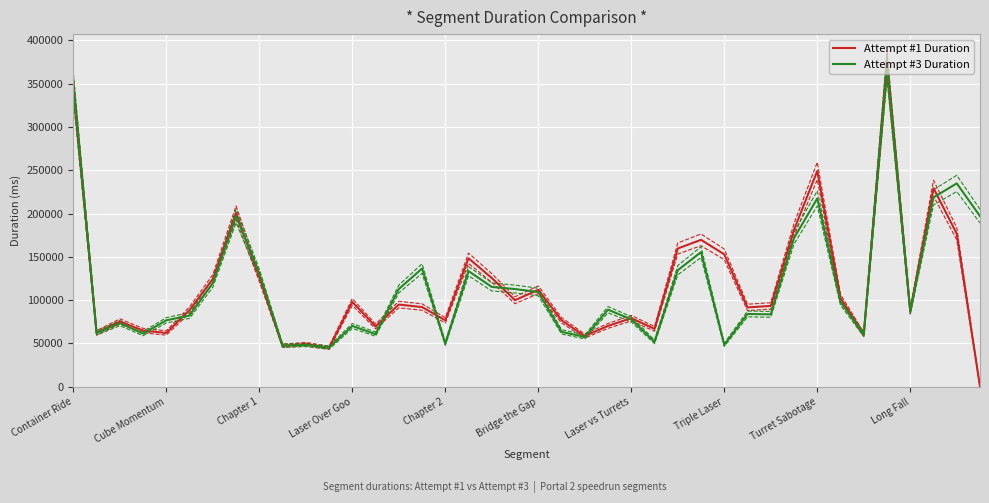

Reading left to right, what are all the values shown in this chart?

Attempt #1 Duration: 346217	62194	75378	64825	62123	88694	124476	200761	126410	47322	49244	44929	97925	69655	94905	91989	76710	148321	125539	99940	111950	76706	58537	70252	79152	66840	159624	169635	152850	91615	93333	181205	249126	102570	60244	372851	87140	229272	176718	0
Attempt #3 Duration: 347863	62049	73491	61376	76747	82248	119771	197192	130735	47351	48321	45175	70200	60748	112841	136490	49774	133514	115232	112789	109378	63412	57502	88961	77822	51816	134554	155466	48387	84031	83567	171643	217454	98015	60299	369618	87230	218642	234804	196951